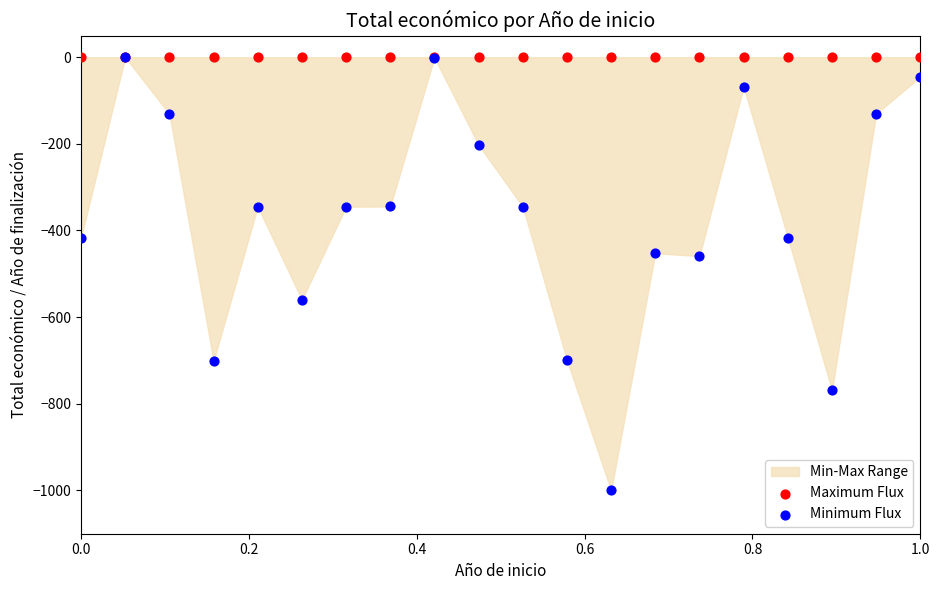

Which series has the widest spread of Y values?

Minimum Flux